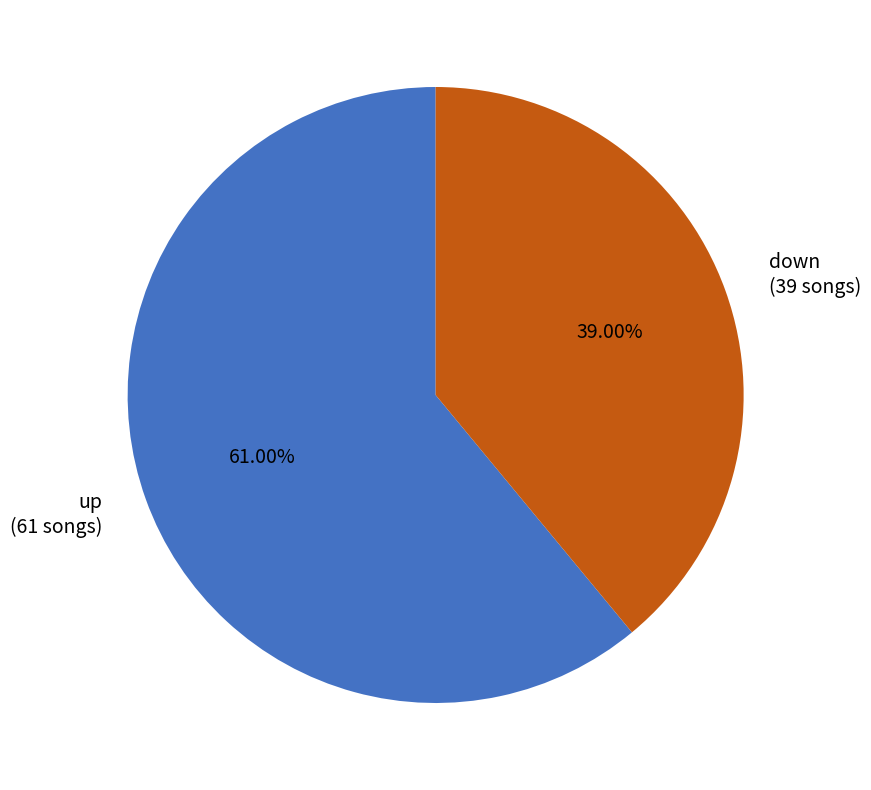

Between down and up, which is larger?

up